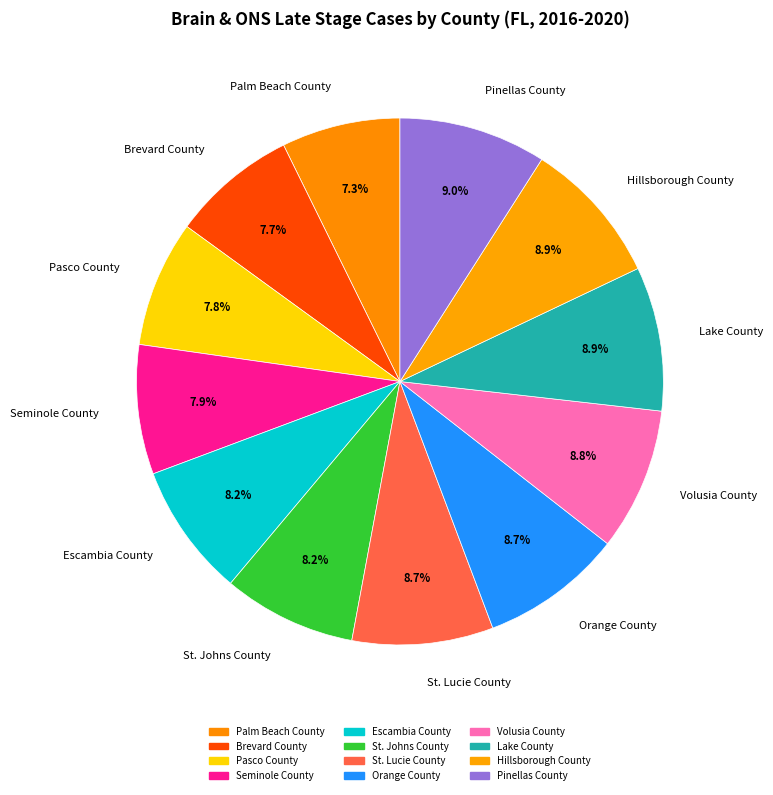

To the nearest percent, what is the difference between the largest and smallest slice percentages?

2%